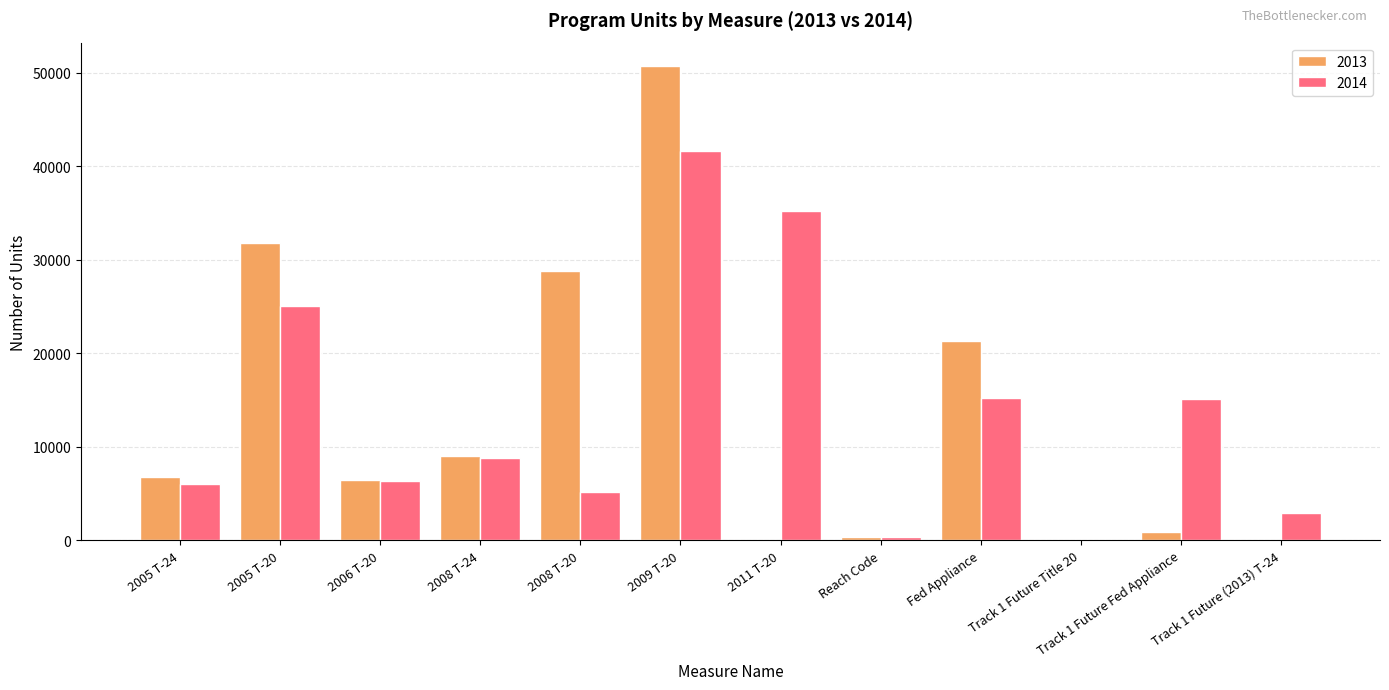

What is the sum of the 2014 values at 2005 T-24 and 2011 T-20?

41312.3